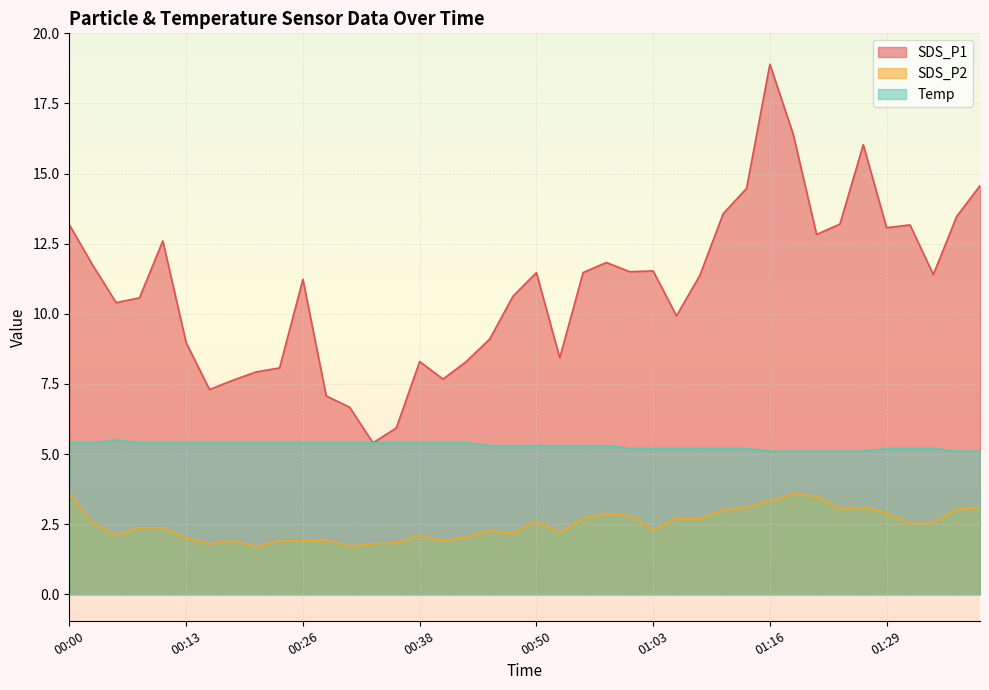

Is it true that Temp equals 5.2 at 01:29?

True